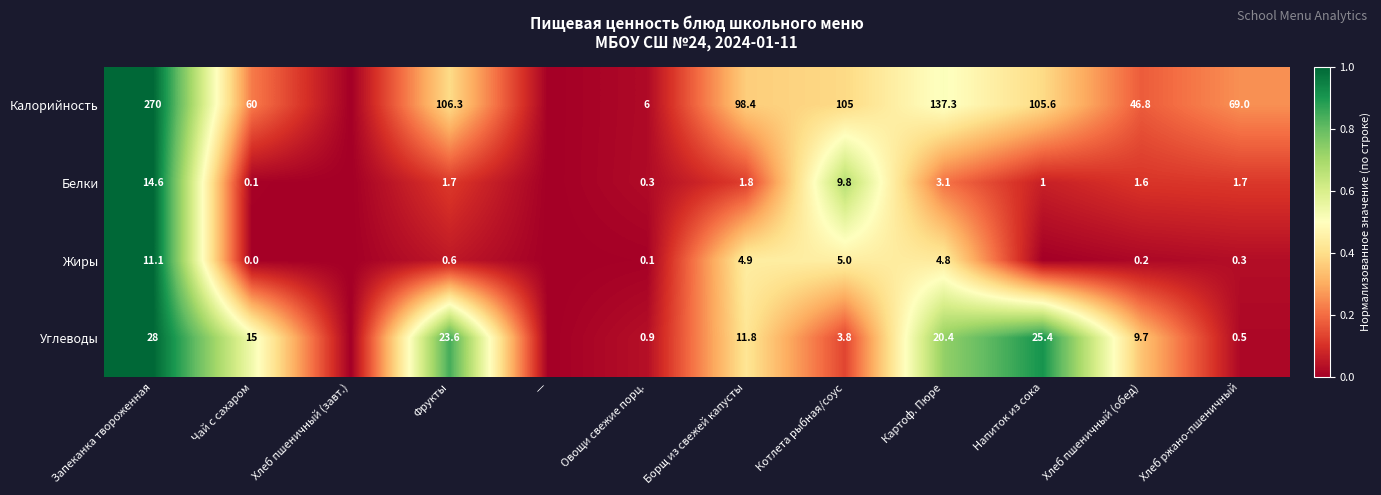

True or false: Калорийность has a value of 176.6 at Фрукты.

False